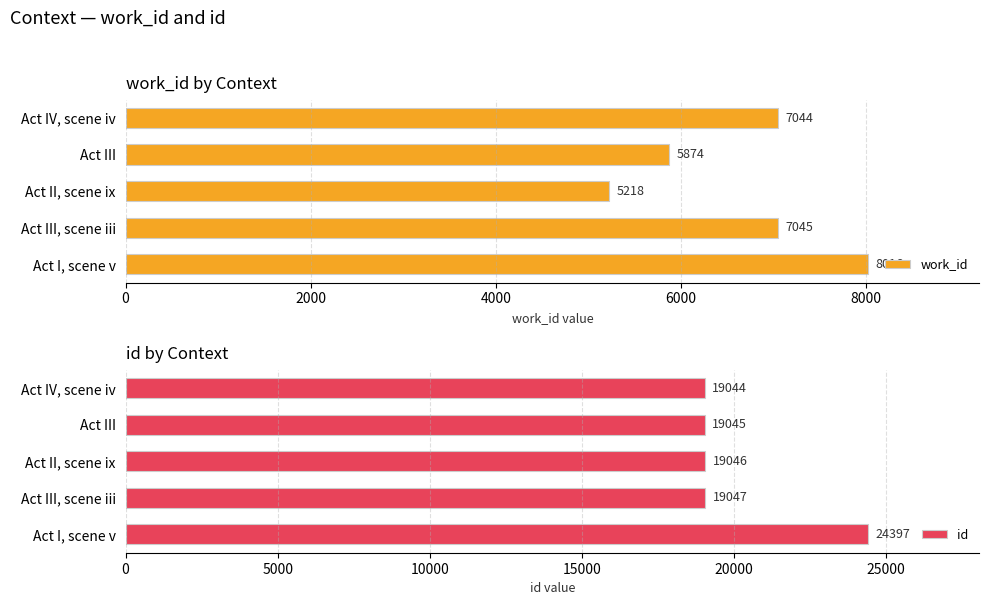

How many values in the work_id series are below 7044?

2